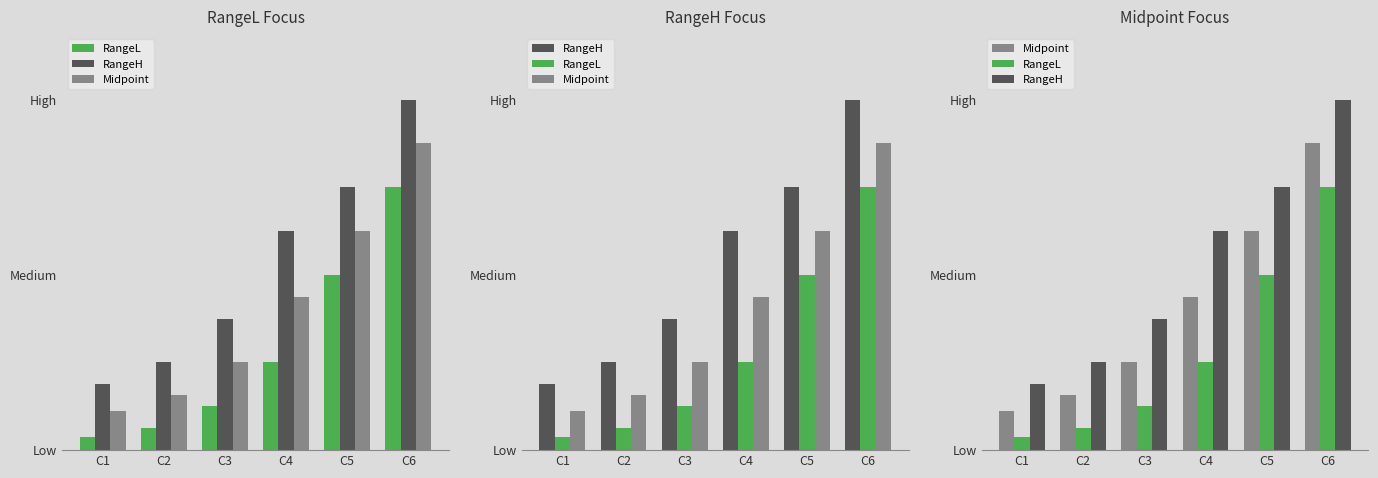

What is the maximum value shown in the chart?

0.8